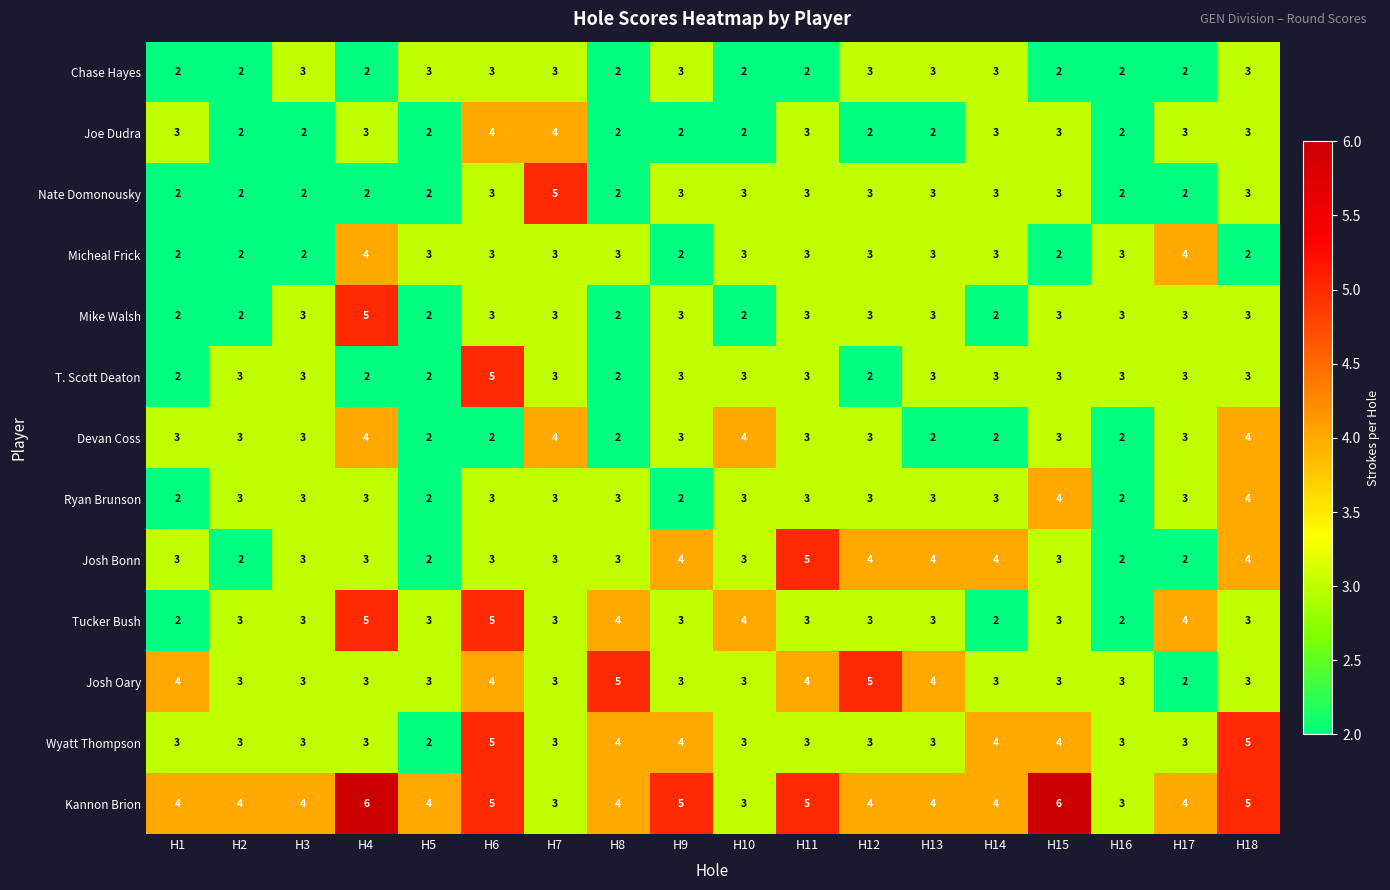

The value of Wyatt Thompson at H5 is 1. True or false?

False